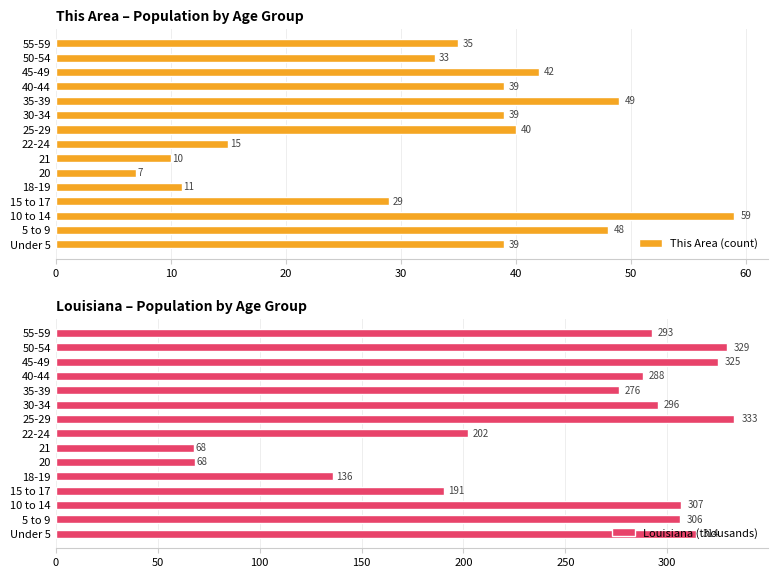

What are all the series names shown in the legend?

This Area (count), Louisiana (thousands)